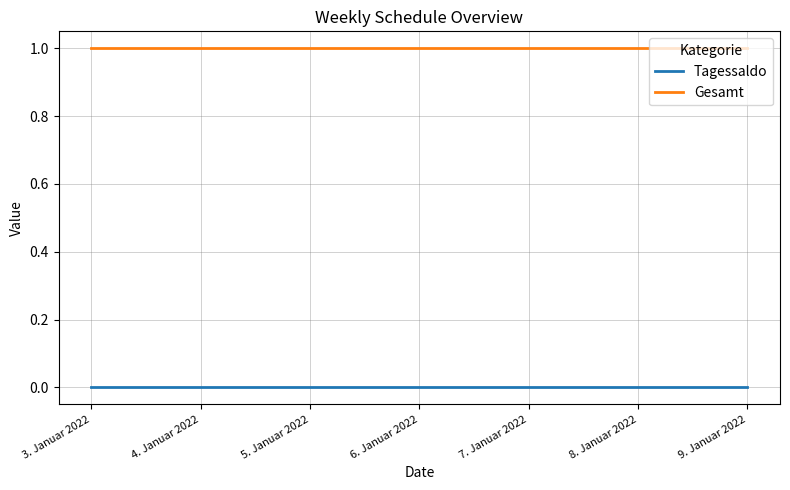

What is the sum of all Gesamt values?

7